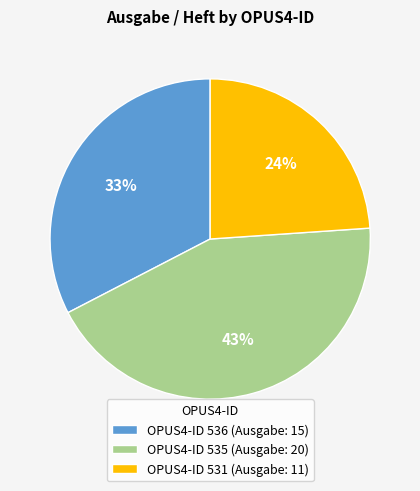

Count the number of slices in the pie.

3